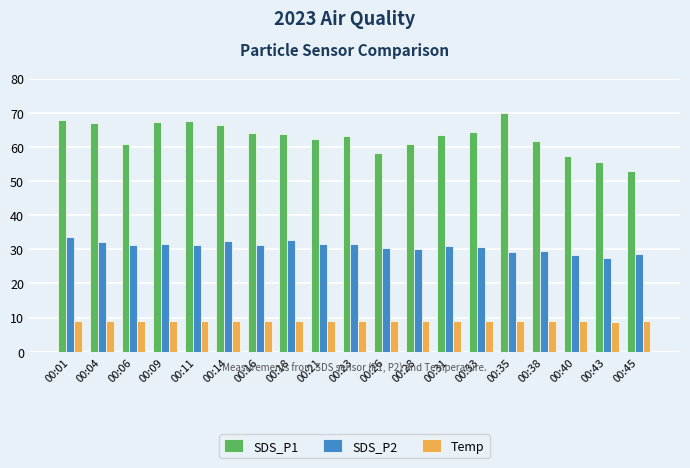

True or false: SDS_P1 has a value of 62.2 at 00:21.

True